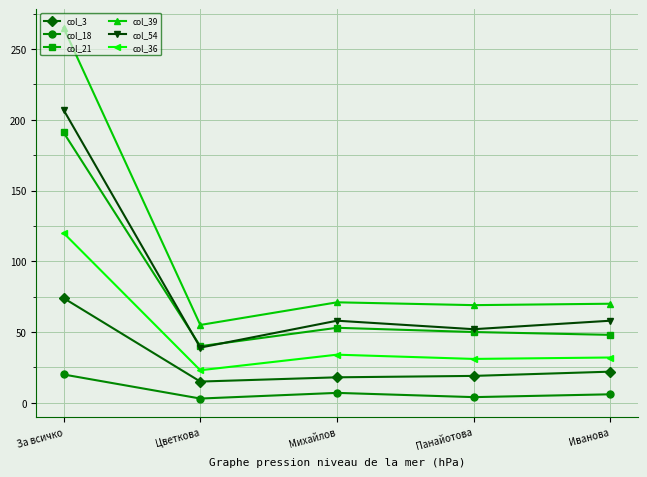

How many values in the col_54 series are below 58?

2